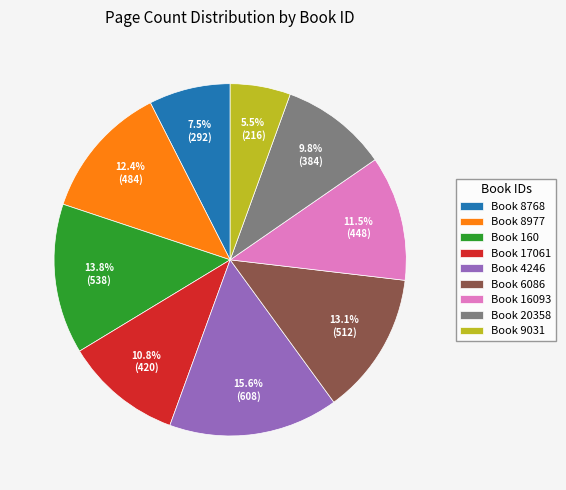

Do Book 16093 and Book 20358 together represent more than half of the pie?

No